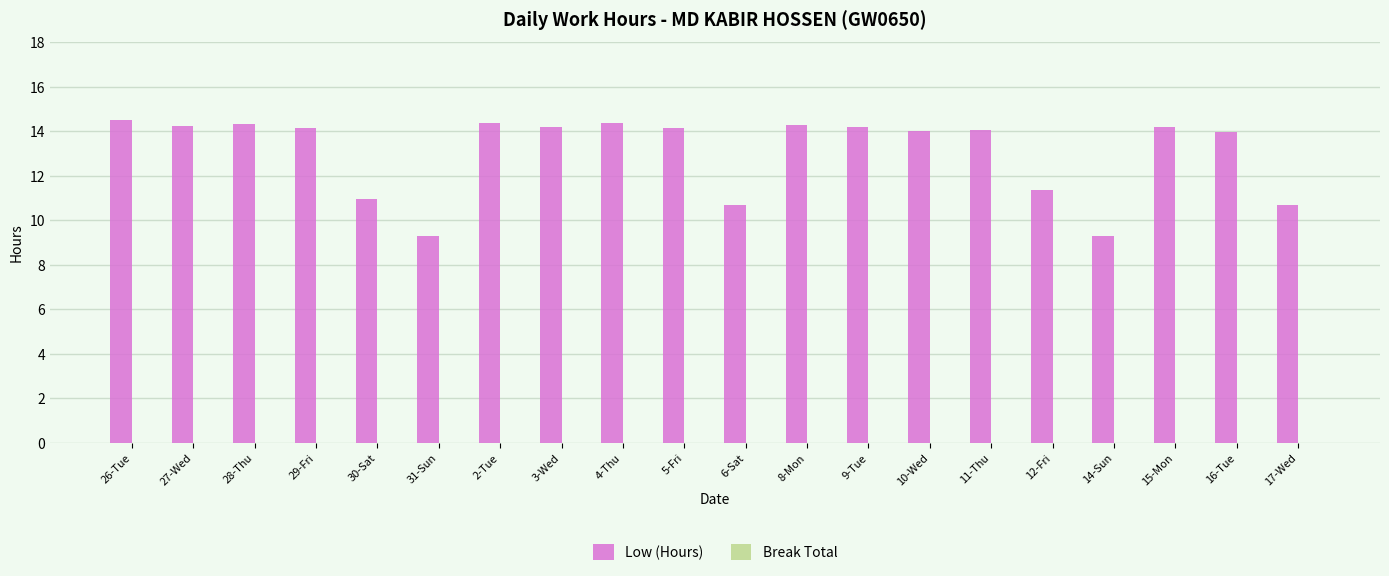

How many bars are there in total?

20